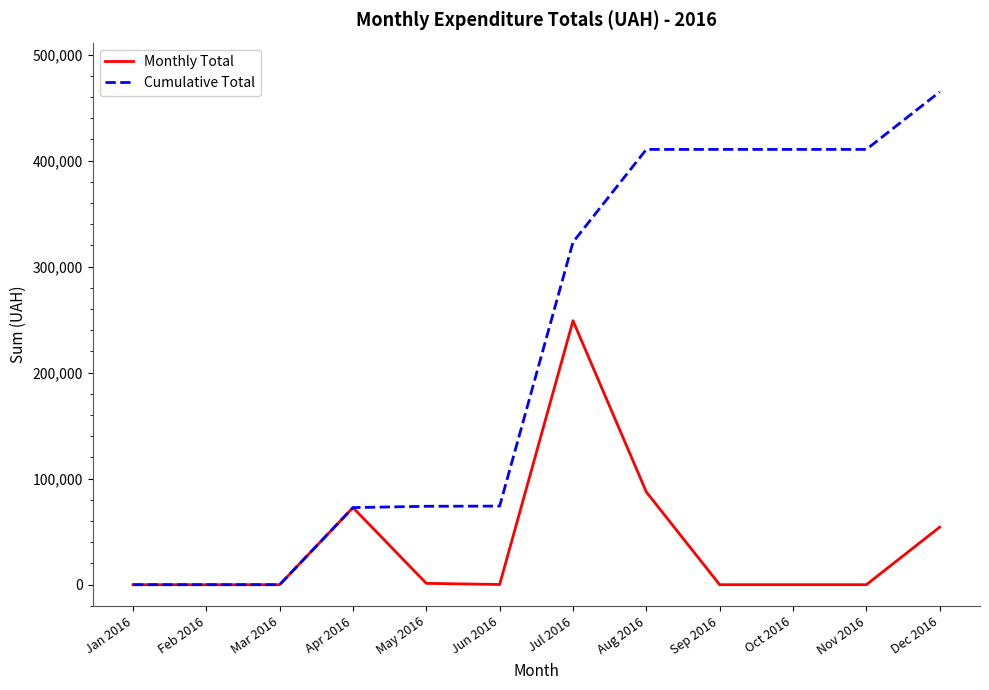

What is the total value across all series at Oct 2016?

410601.5